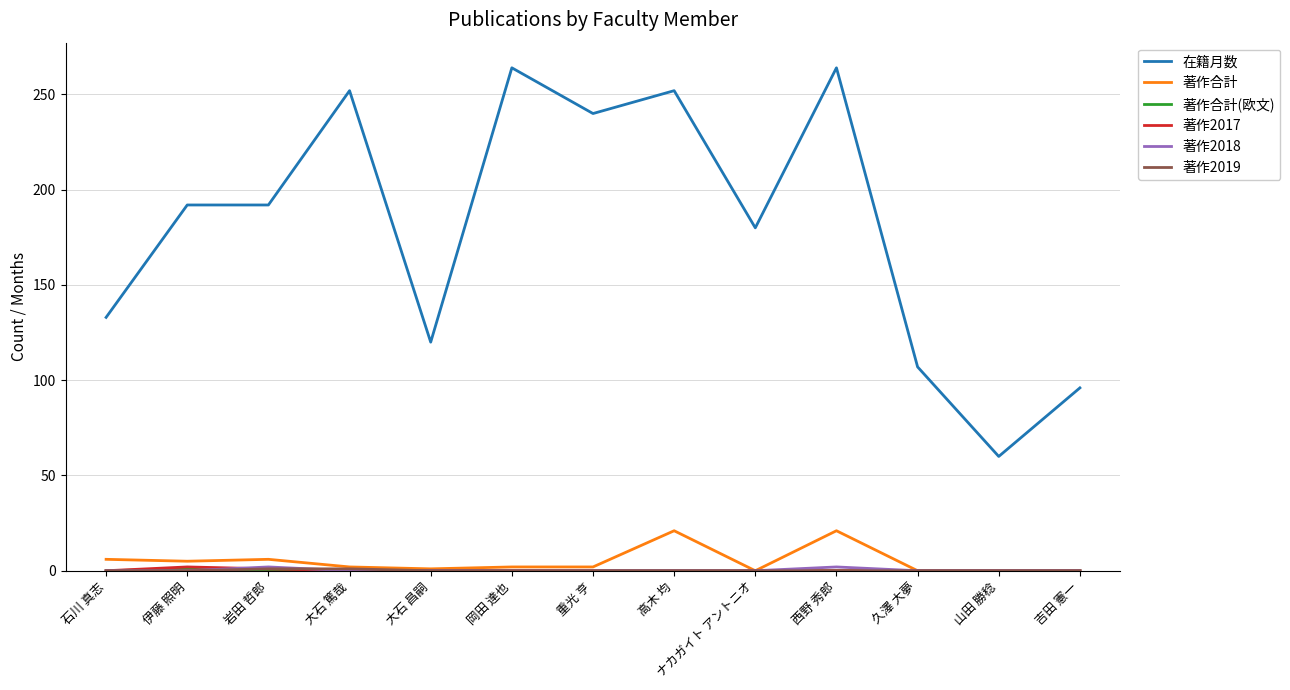

The 著作合計 series shows 0 at 久澤 大夢. True or false?

True